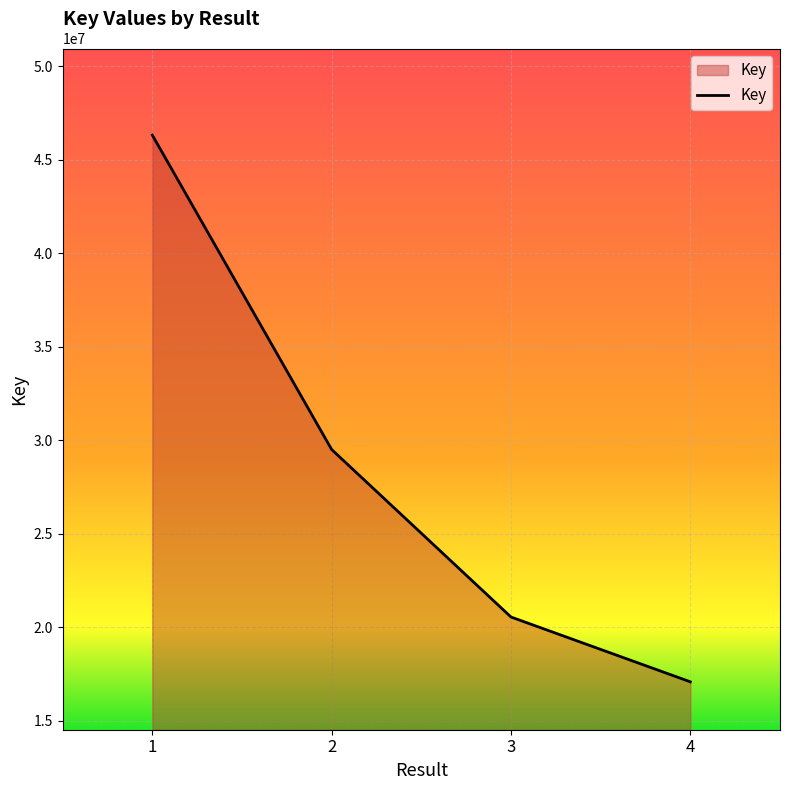

What is the difference between the values at 3 and 2?

8955669